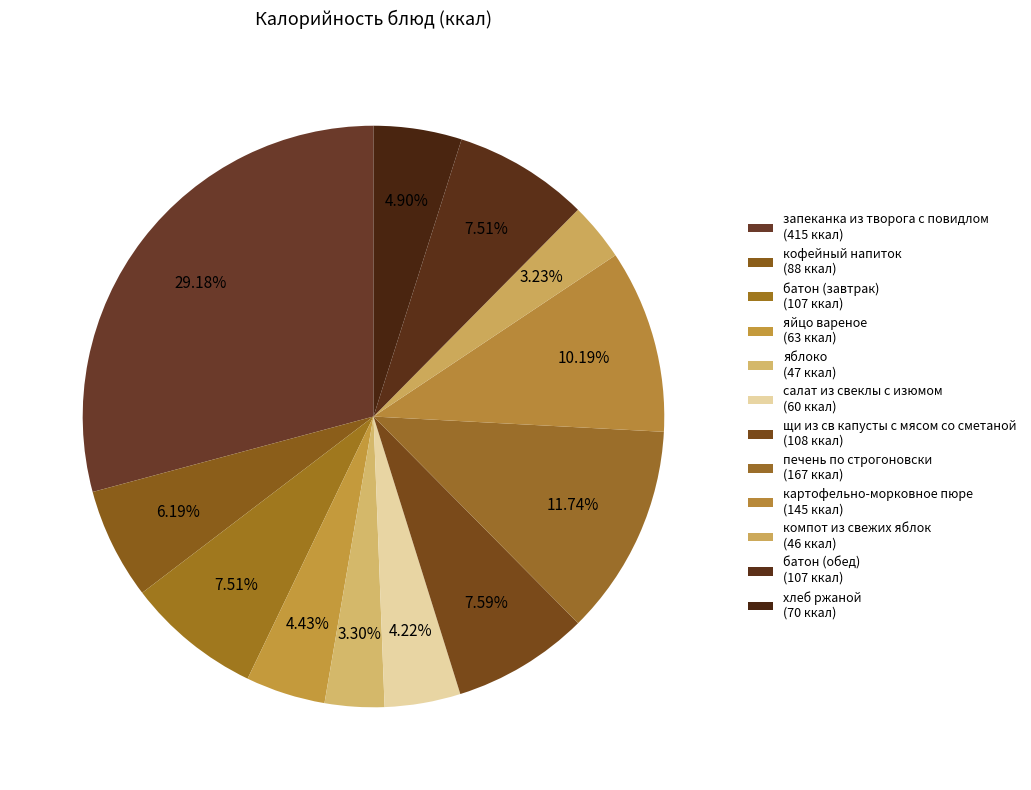

Rank the categories by value from highest to lowest.

запеканка из творога с повидлом, печень по строгоновски, картофельно-морковное пюре, щи из св капусты с мясом со сметаной, батон (завтрак), батон (обед), кофейный напиток, хлеб ржаной, яйцо вареное, салат из свеклы с изюмом, яблоко, компот из свежих яблок